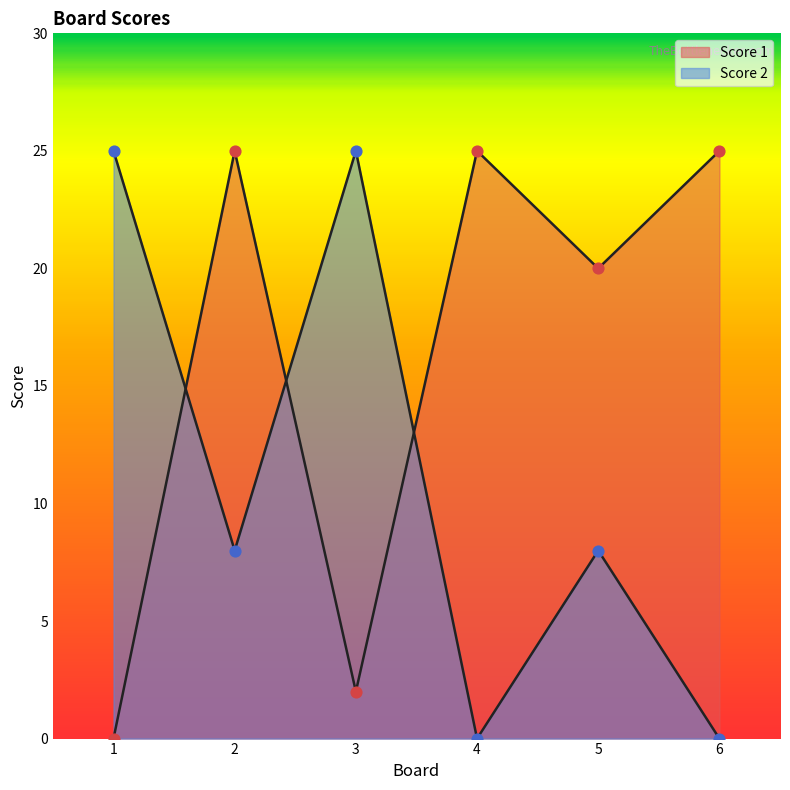

What are all the series names shown in the legend?

Score 1, Score 2